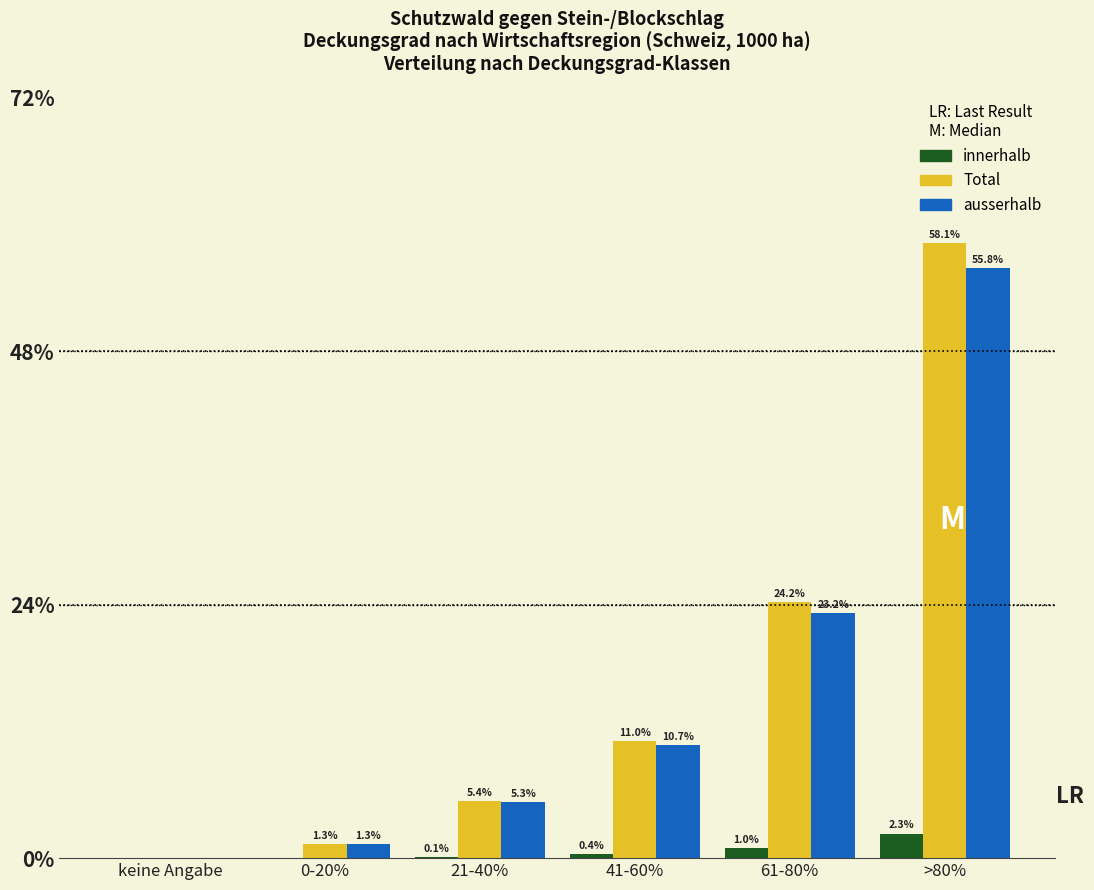

Reading left to right, list all the values displayed in this chart.

innerhalb: keine Angabe=0.0	0-20%=0.0	21-40%=0.1	41-60%=0.4	61-80%=1.0	>80%=2.3
Total: keine Angabe=0.0	0-20%=1.3	21-40%=5.4	41-60%=11.0	61-80%=24.2	>80%=58.1
ausserhalb: keine Angabe=0.0	0-20%=1.3	21-40%=5.3	41-60%=10.7	61-80%=23.2	>80%=55.8